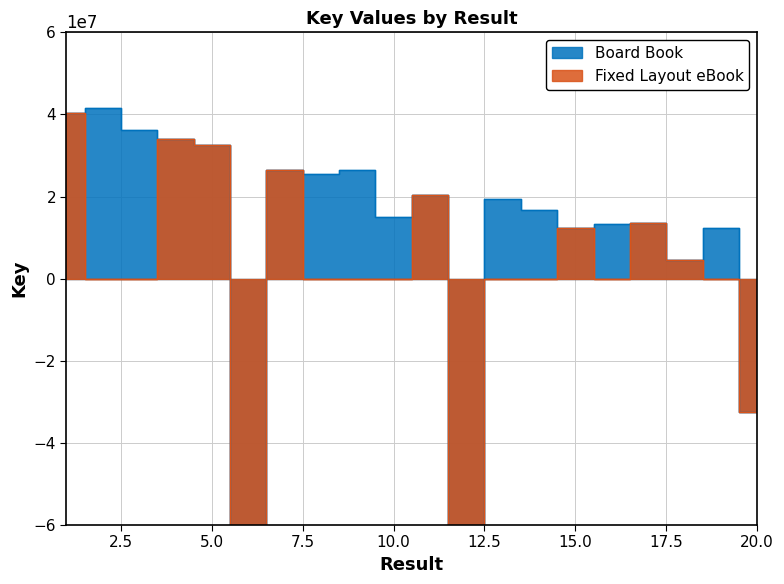

What is the average value?

3066950